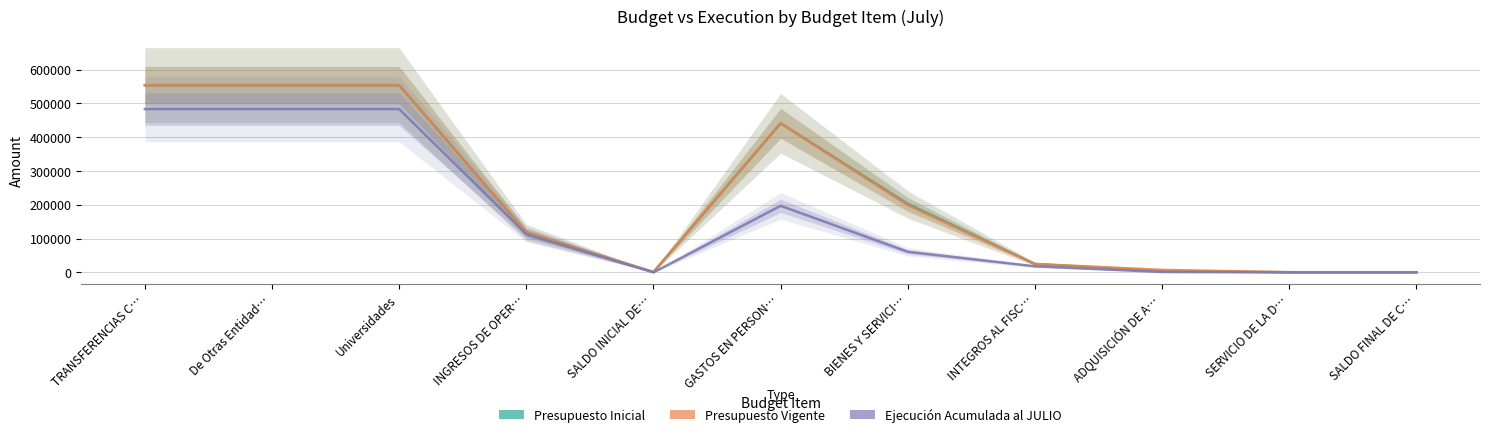

What are all the series names shown in the legend?

Presupuesto Inicial, Presupuesto Vigente, Ejecución Acumulada al JULIO